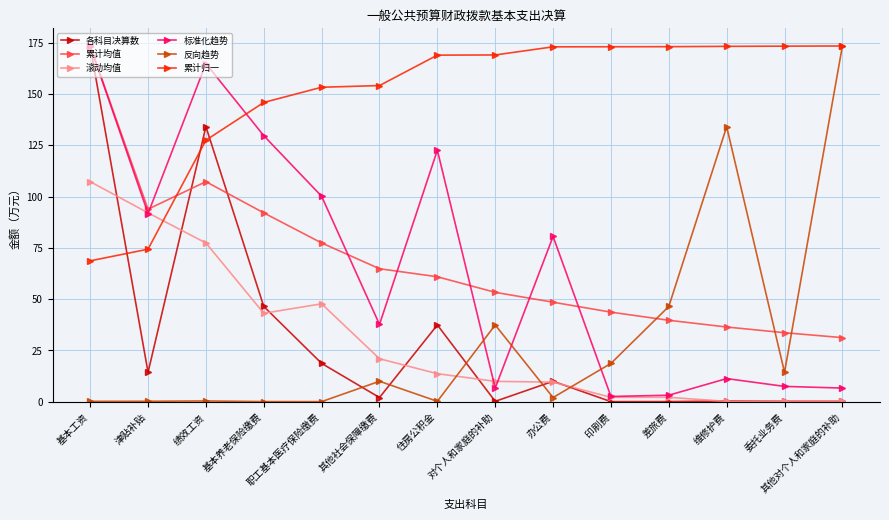

Which series ends up on top after the final intersection of 累计均值 and 反向趋势?

反向趋势